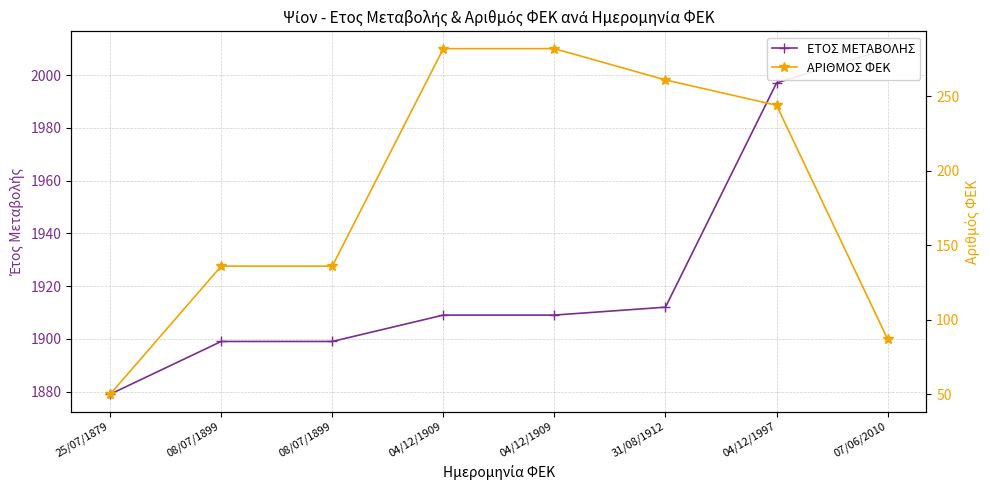

How many data points in ΑΡΙΘΜΟΣ ΦΕΚ are above 244?

3